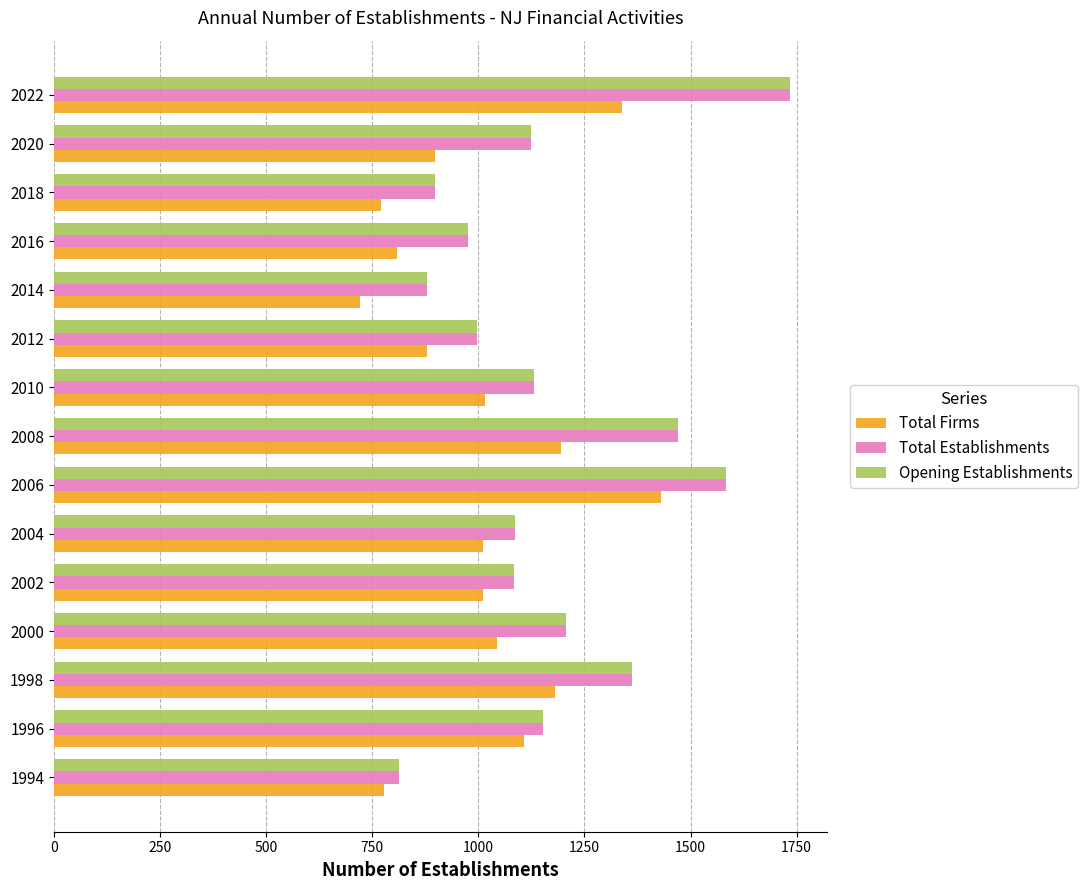

Is it true that Total Establishments equals 1084 at 2002?

True